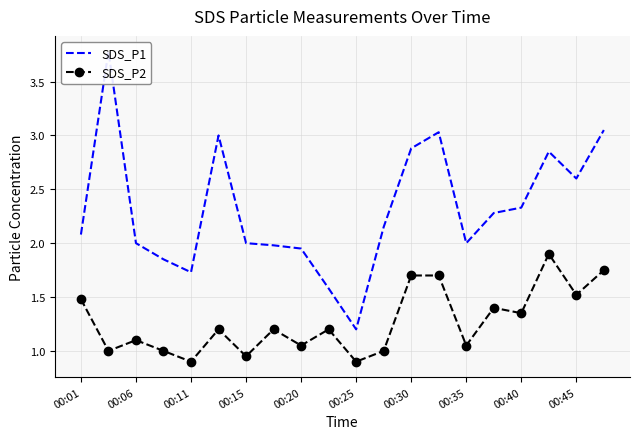

What is the maximum value for SDS_P2?

1.9